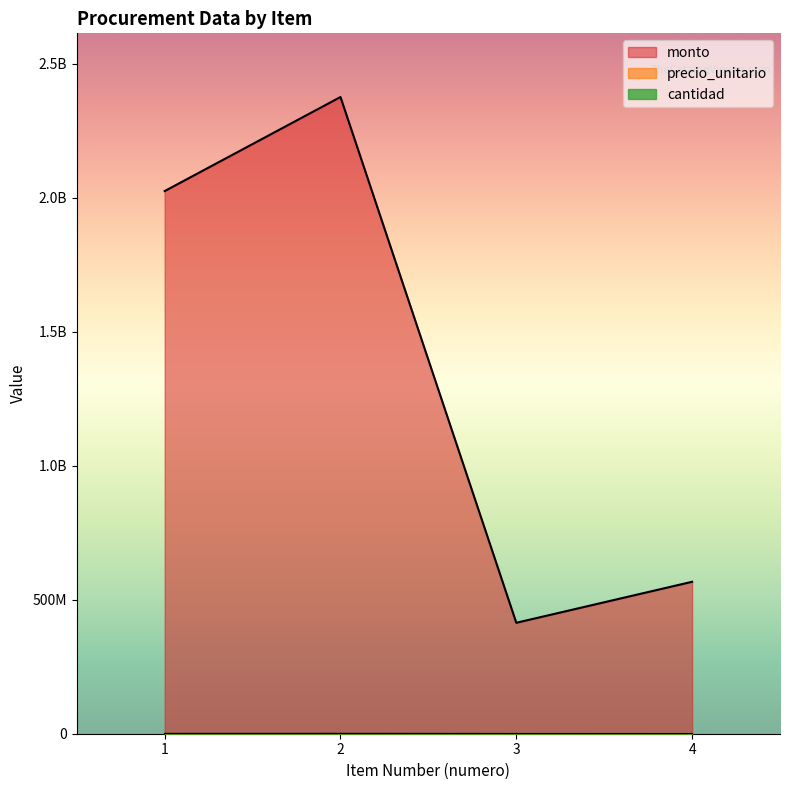

At which category does the chart reach its peak across all series?

2